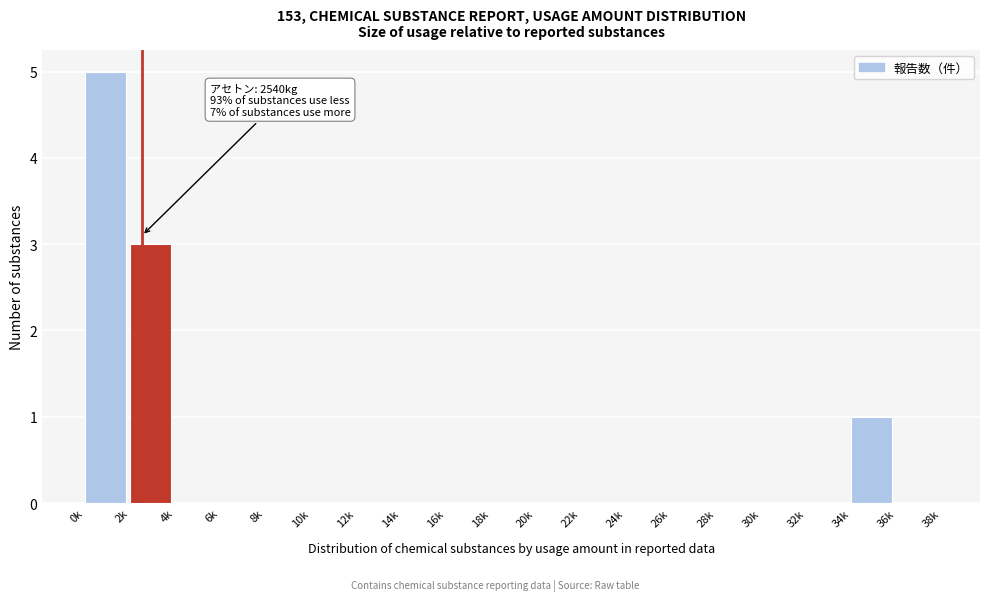

Reading left to right, extract all data points from this chart.

0k=5	2k=3	4k=0	6k=0	8k=0	10k=0	12k=0	14k=0	16k=0	18k=0	20k=0	22k=0	24k=0	26k=0	28k=0	30k=0	32k=0	34k=1	36k=0